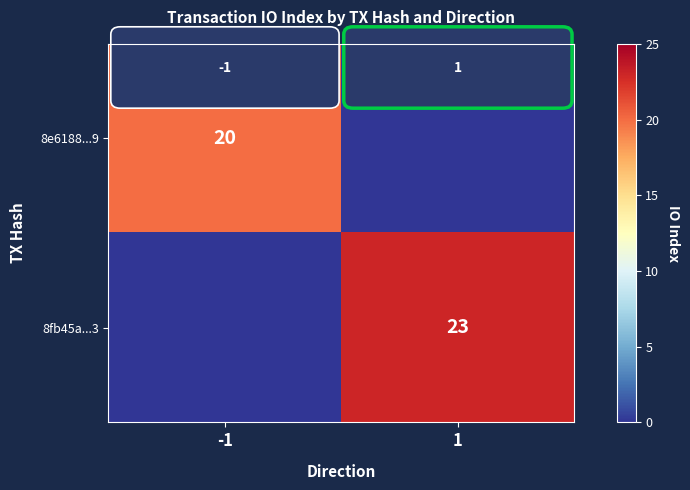

Between -1 and 1, which series saw the biggest shift?

8fb45a...3